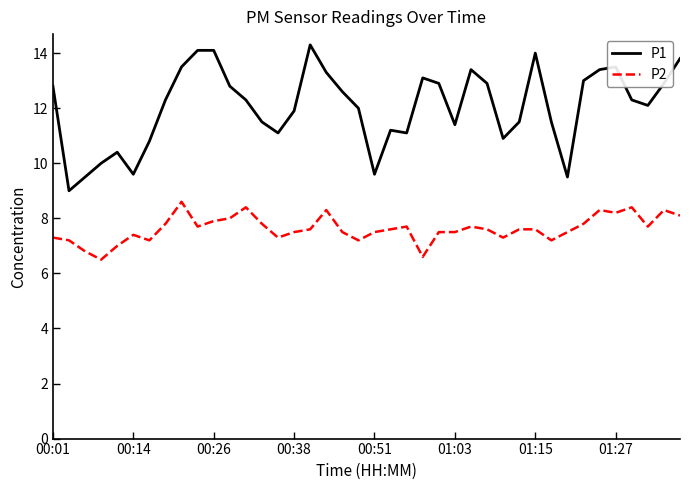

What are all the series names shown in the legend?

P1, P2